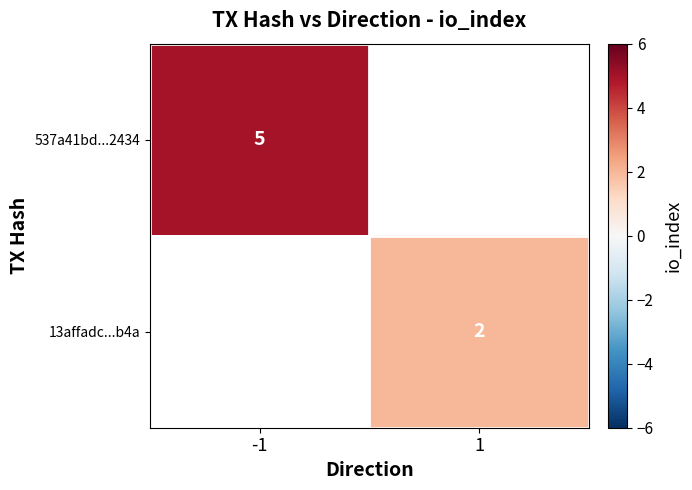

At how many categories does at least one series exceed 3?

1